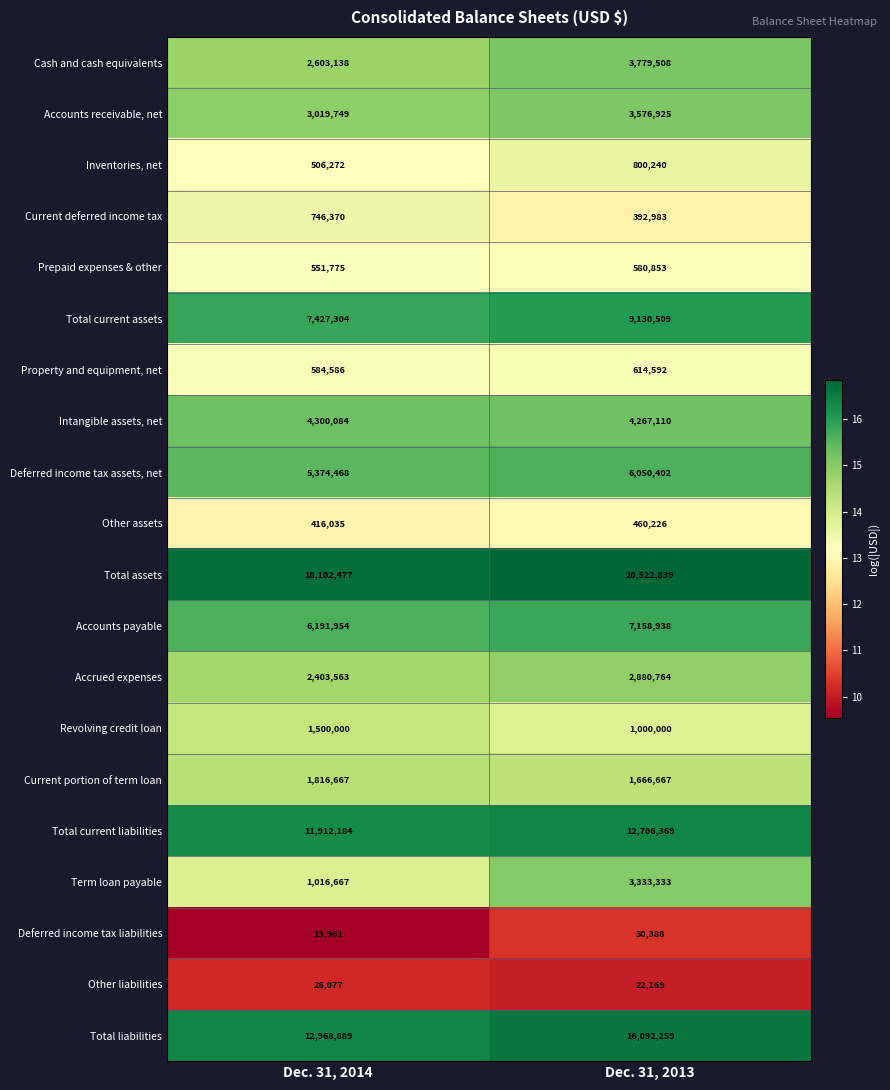

Rank the series at Dec. 31, 2014 from highest to lowest value.

Total assets, Total liabilities, Total current liabilities, Total current assets, Accounts payable, Deferred income tax assets, net, Intangible assets, net, Accounts receivable, net, Cash and cash equivalents, Accrued expenses, Current portion of term loan, Revolving credit loan, Term loan payable, Current deferred income tax, Property and equipment, net, Prepaid expenses & other, Inventories, net, Other assets, Other liabilities, Deferred income tax liabilities